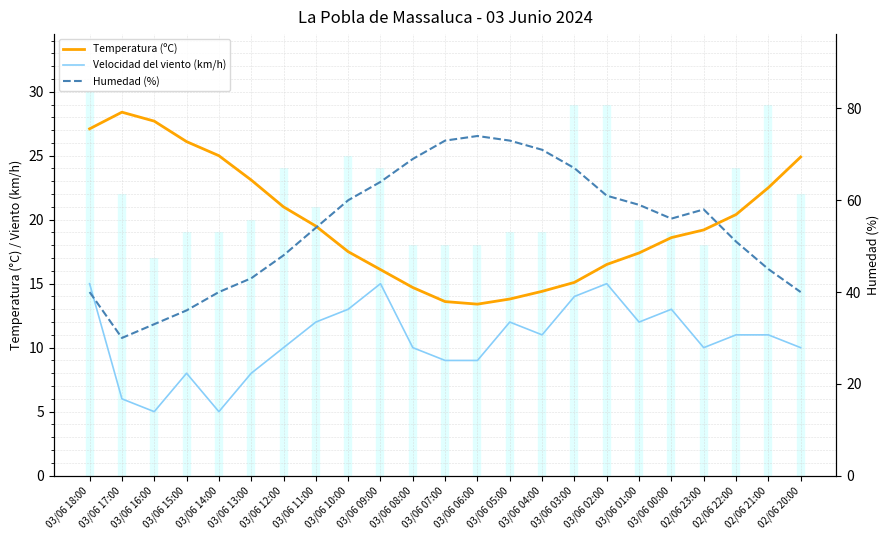

Between 03/06 16:00 and 03/06 07:00, which series saw the biggest shift?

Humedad (%)